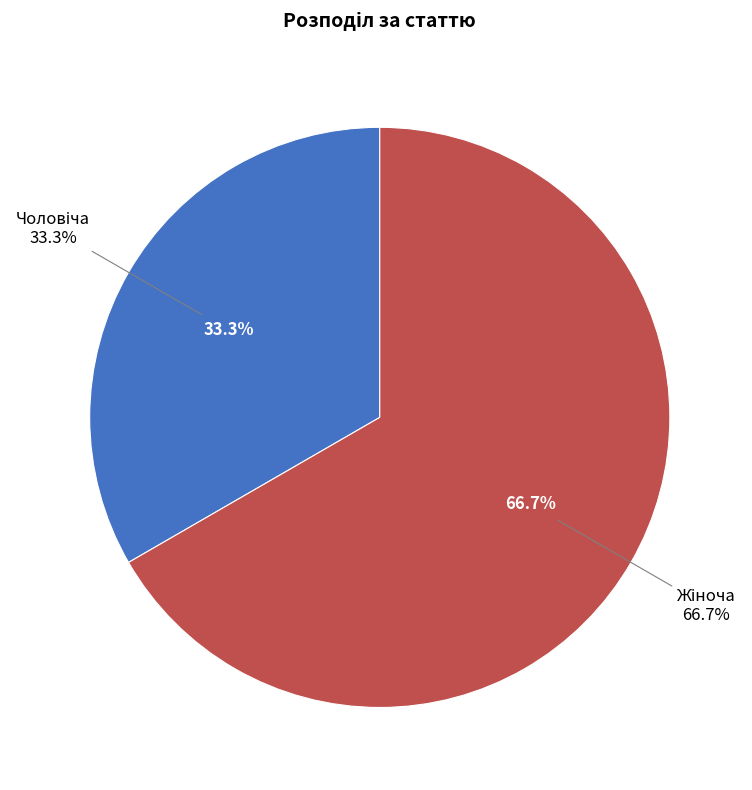

How many slices are in this pie chart?

2